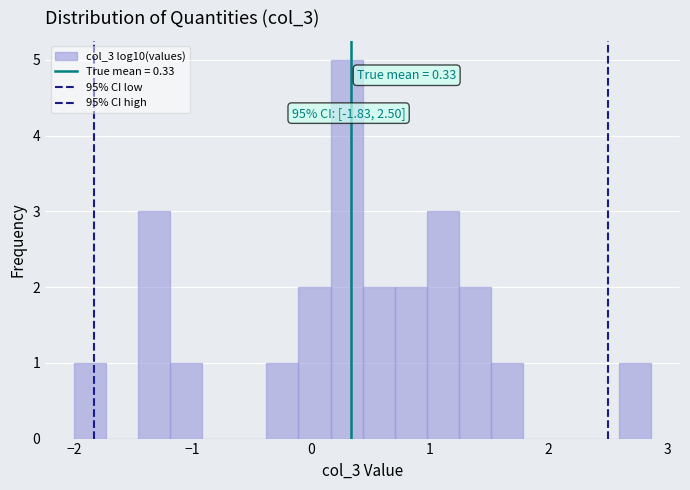

Around what value on the x-axis is the tallest bar? Give the approximate position of its centre, as read against the axis.

0.3